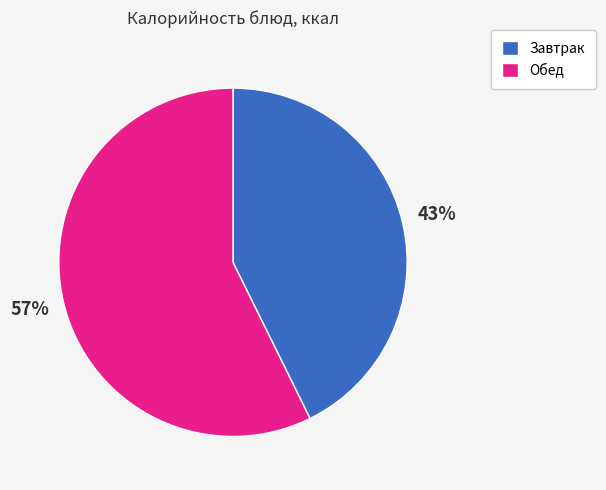

To the nearest percent, what is the average slice percentage?

50%